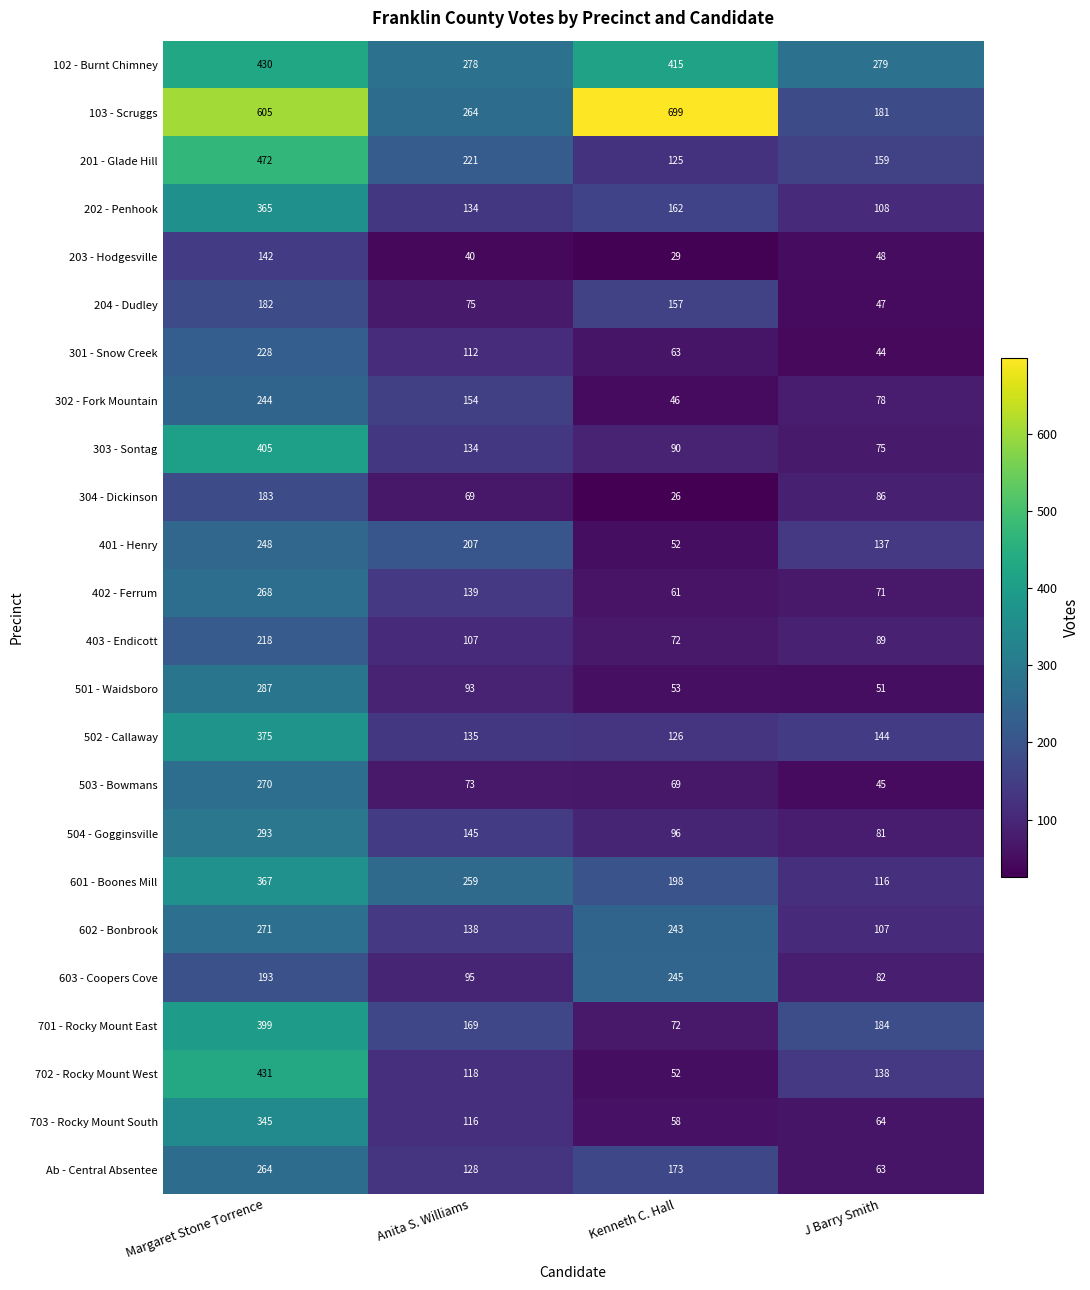

What is the total value across all series at Kenneth C. Hall?

3382